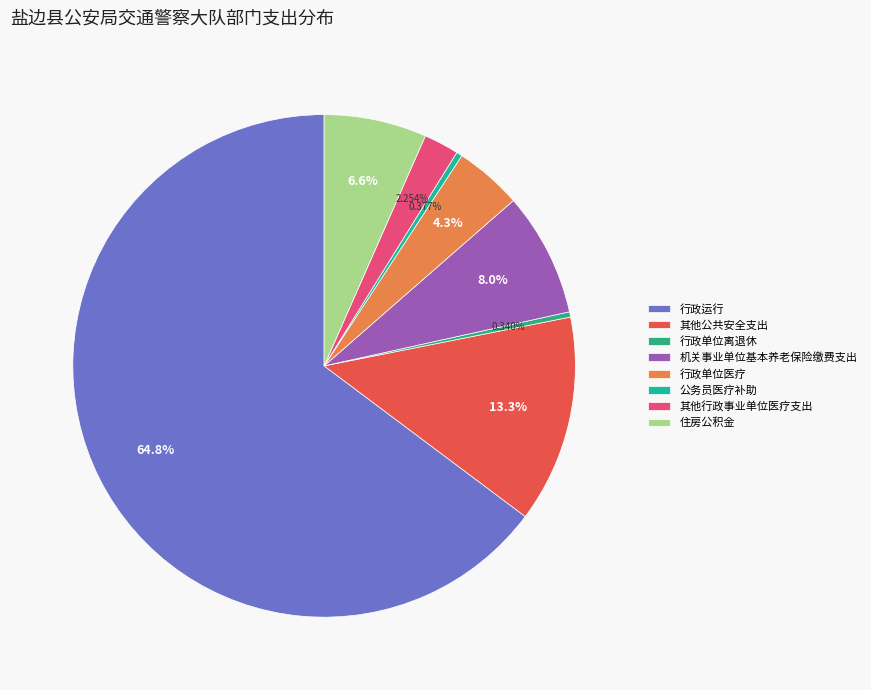

What is the smallest slice in the pie chart?

行政单位离退休